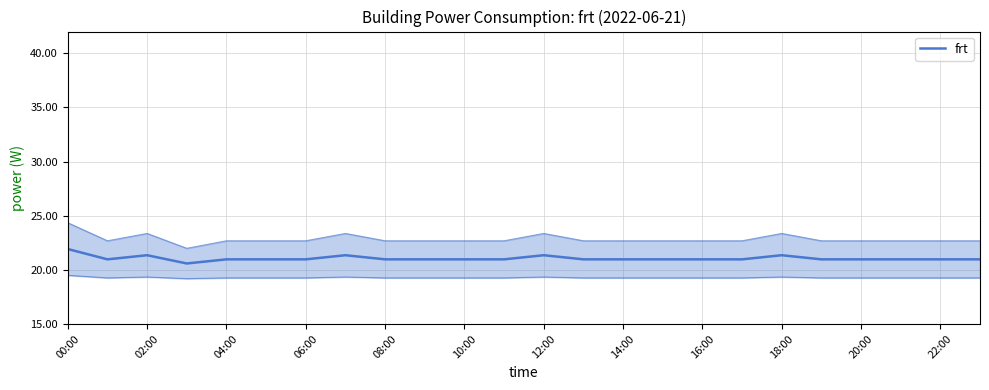

What is the minimum value shown in the chart?

20.6